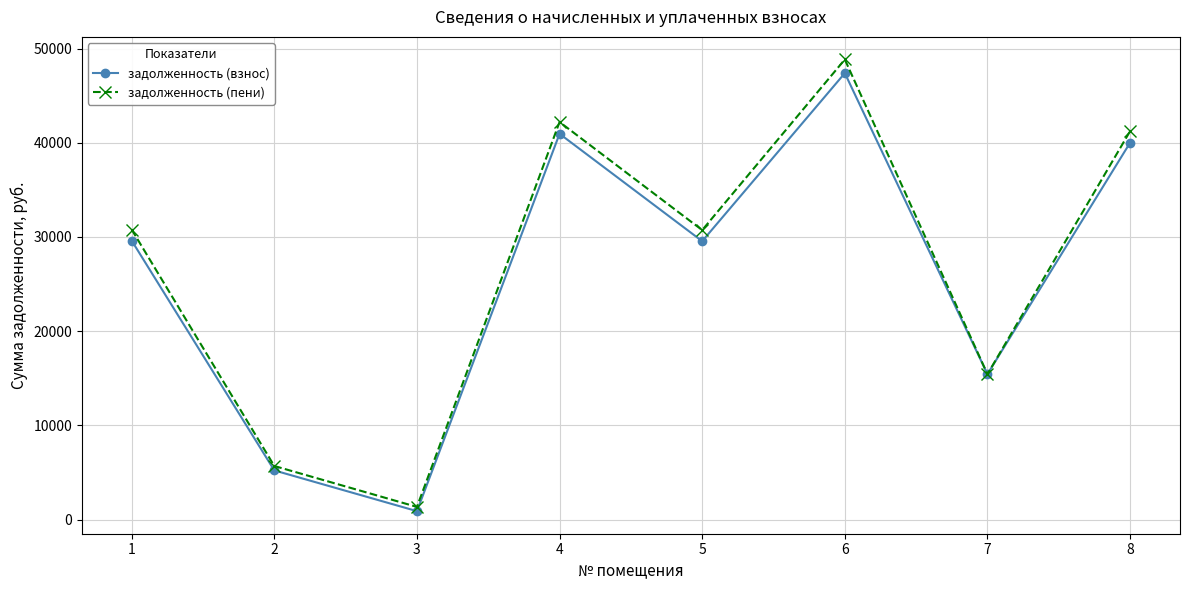

What is the value of the задолженность (пени) point at the 3rd from the left?

1342.6